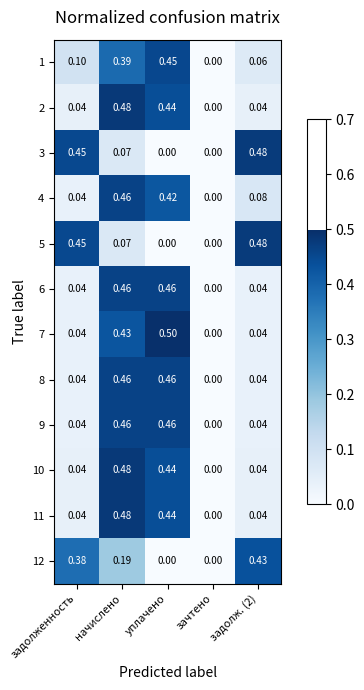

At which label is 1 closest to 0?

зачтено